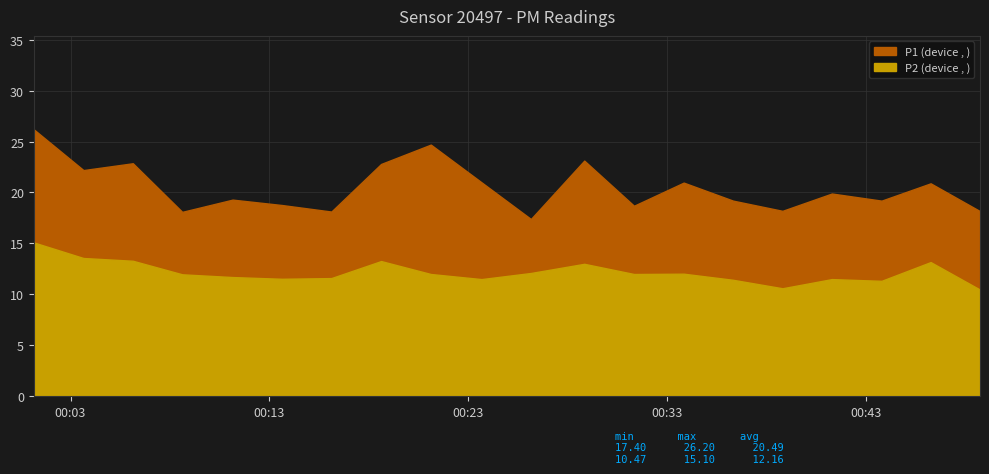

What position from the right is 2022-12-07T00:18:37?

13